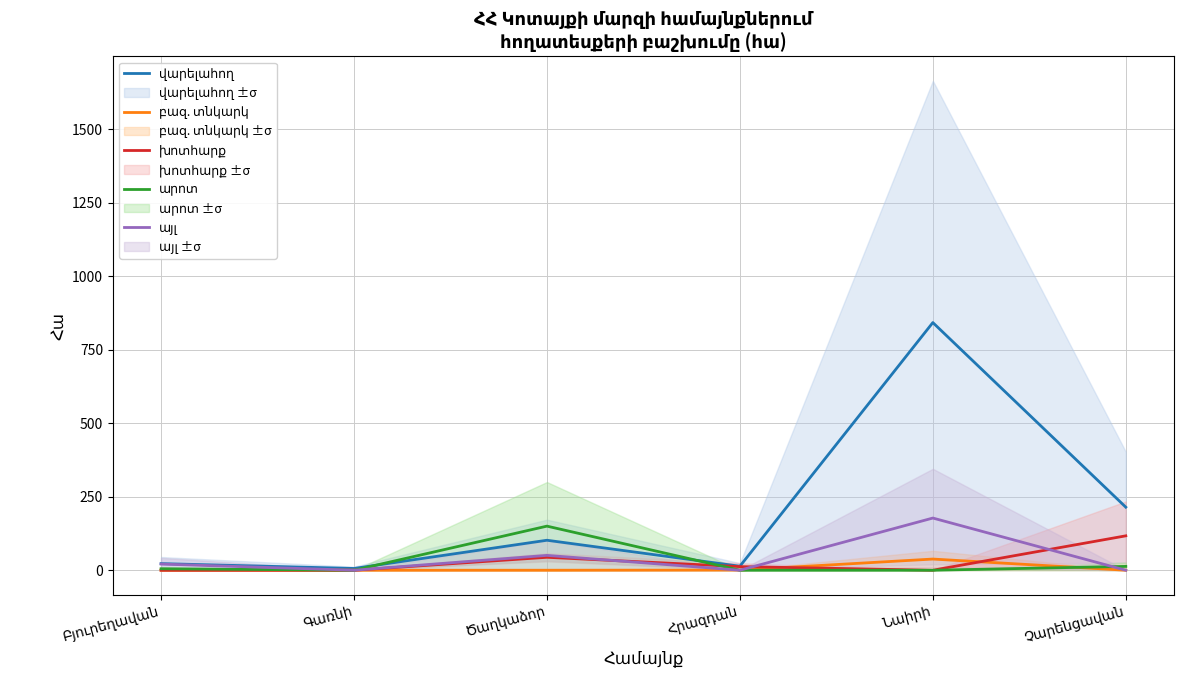

The value of արոտ at Գառնի is -65.9. True or false?

False